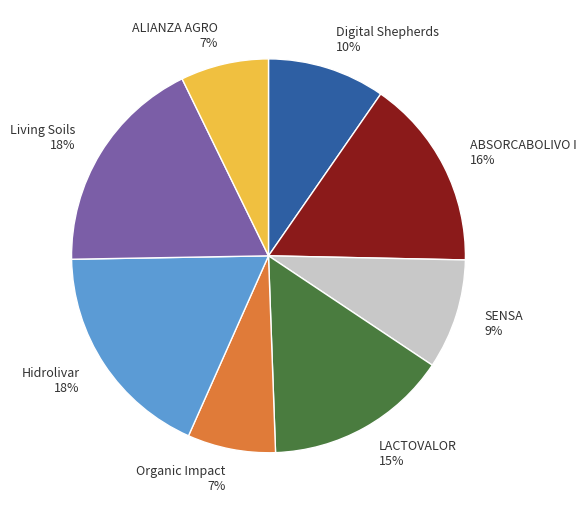

Do SENSA 9% and Hidrolivar 18% together represent more than half of the pie?

No